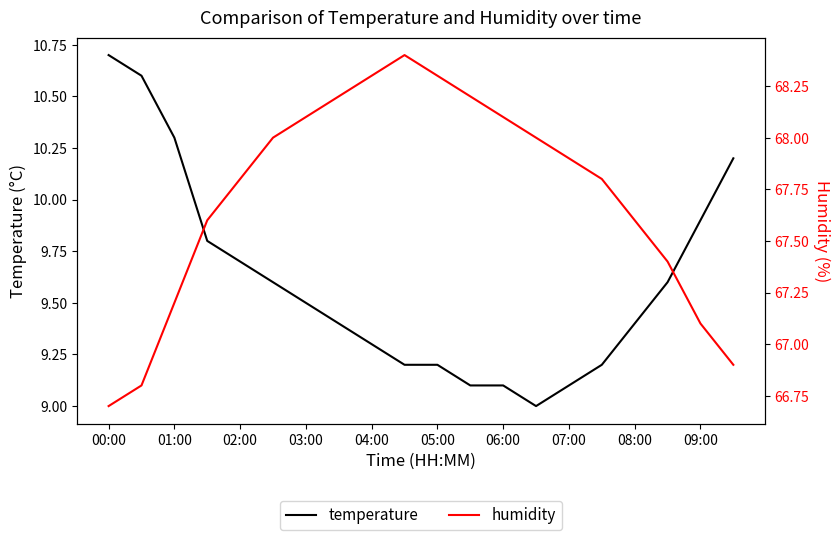

True or false: temperature and humidity cross at least once.

False